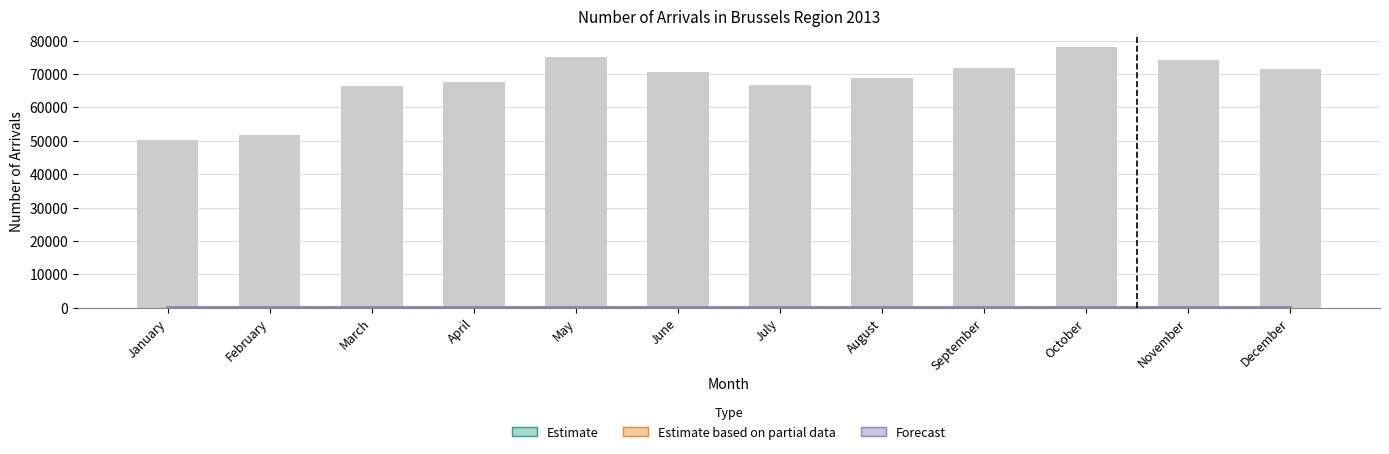

Reading left to right, transcribe all the data shown in this chart.

January=50285.6	February=51635.9	March=66531.2	April=67612.5	May=75214.4	June=70624.4	July=66696.6	August=68663.8	September=71903.1	October=78188.4	November=74182.5	December=71615.9